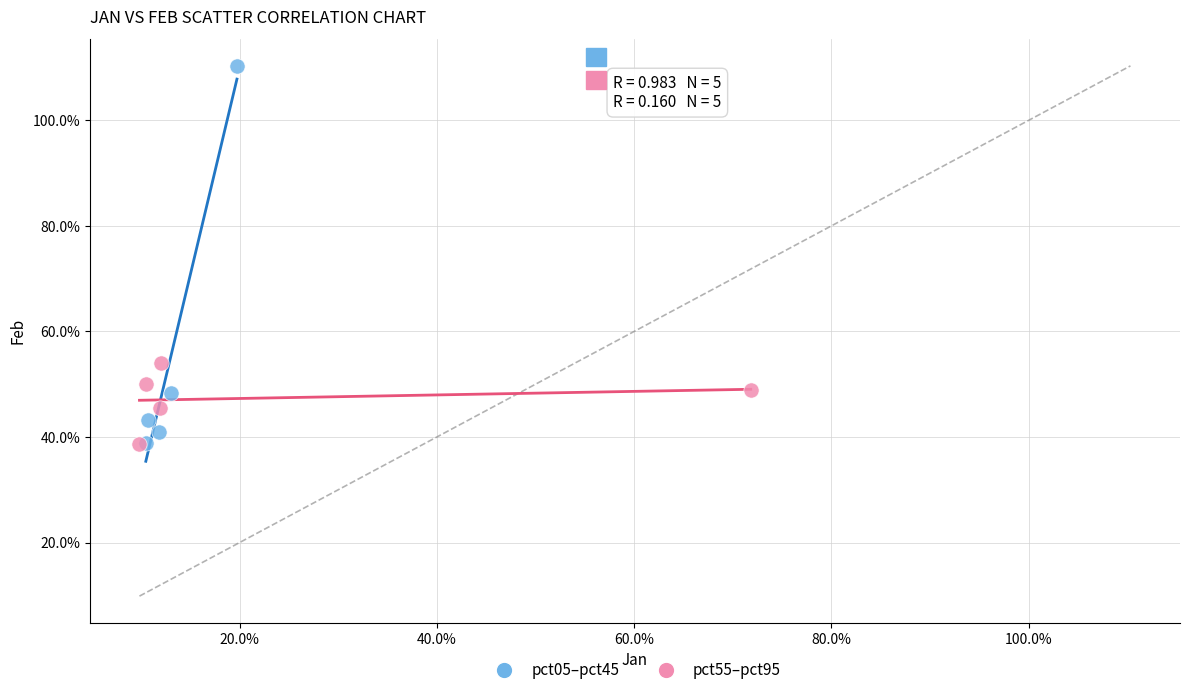

Which series has the widest spread of Y values?

pct05–pct45